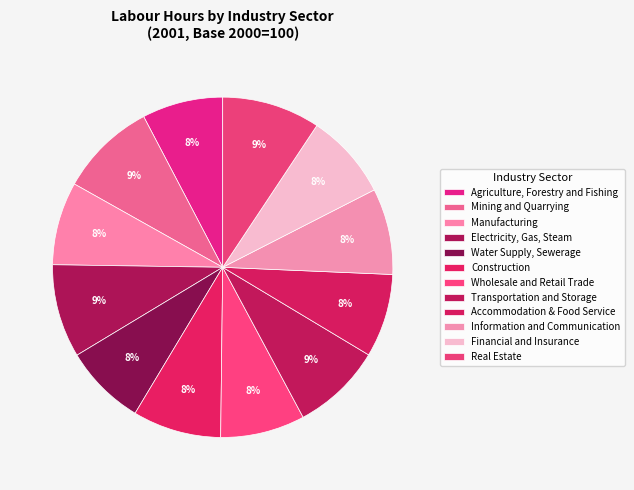

To the nearest percent, what is the combined percentage of Agriculture, Forestry and Fishing and Manufacturing?

16%